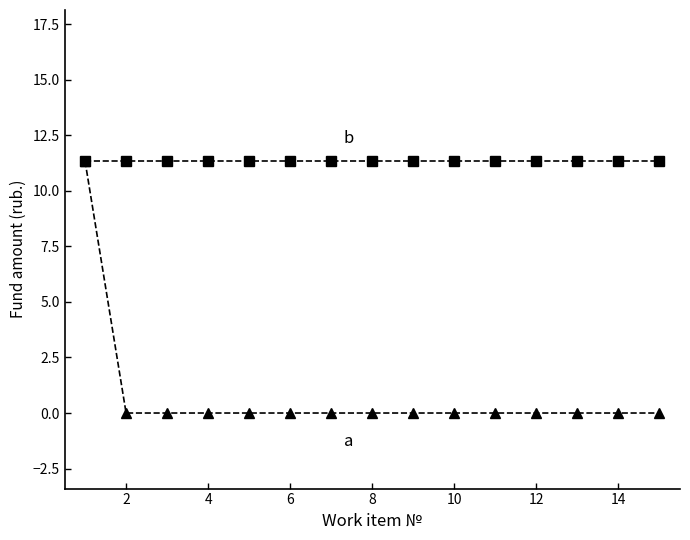

What is the maximum value shown in the chart?

11.3